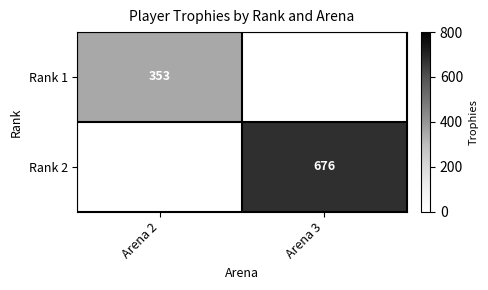

What is the difference between the Rank 1 values at Arena 2 and Arena 3?

353